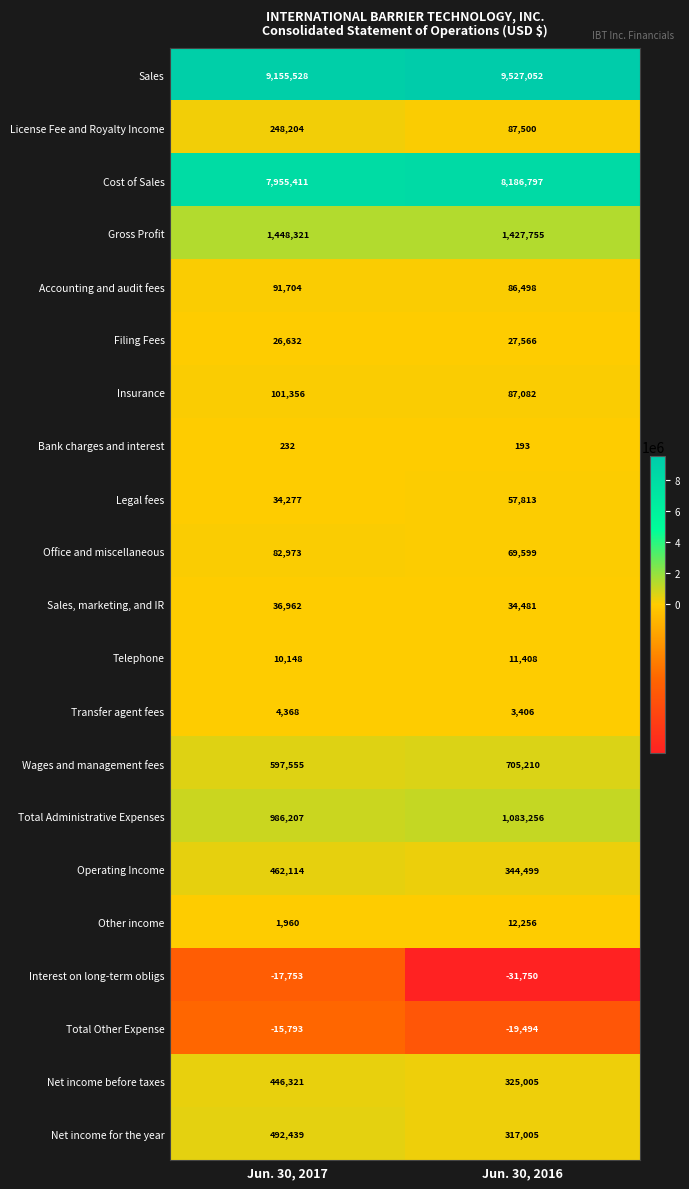

What is the difference between the maximum and minimum values in the Operating Income series?

117615